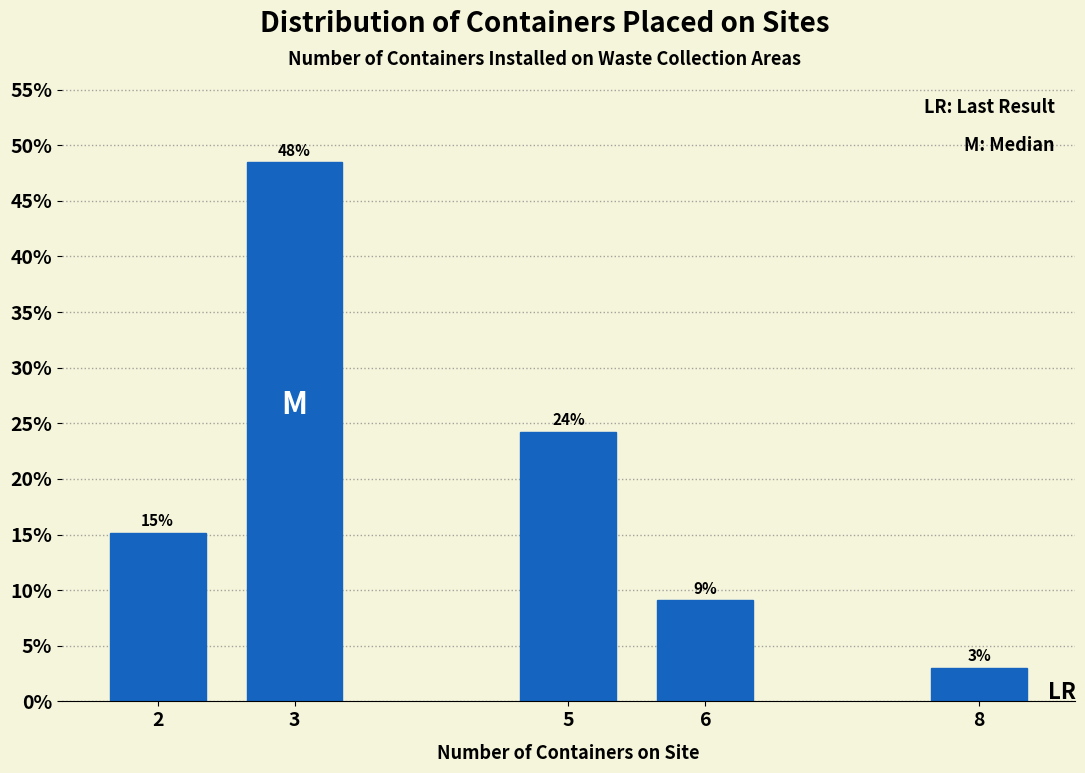

How many bars are there in total?

5